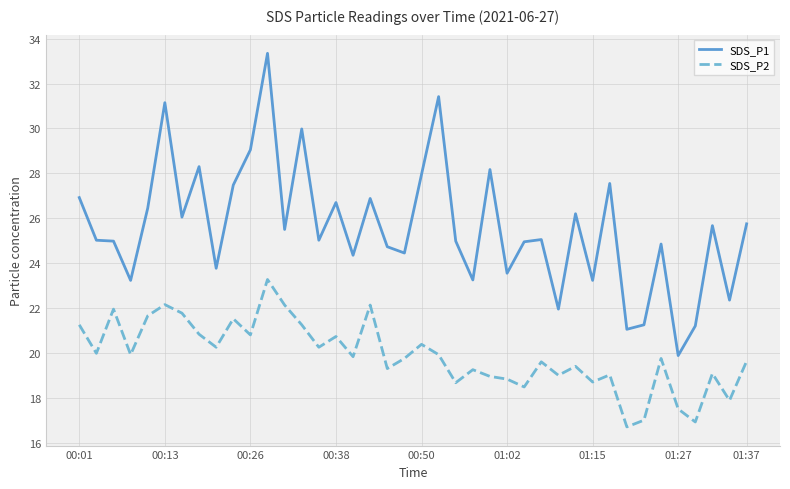

What is the average value of the SDS_P2 series?

19.9